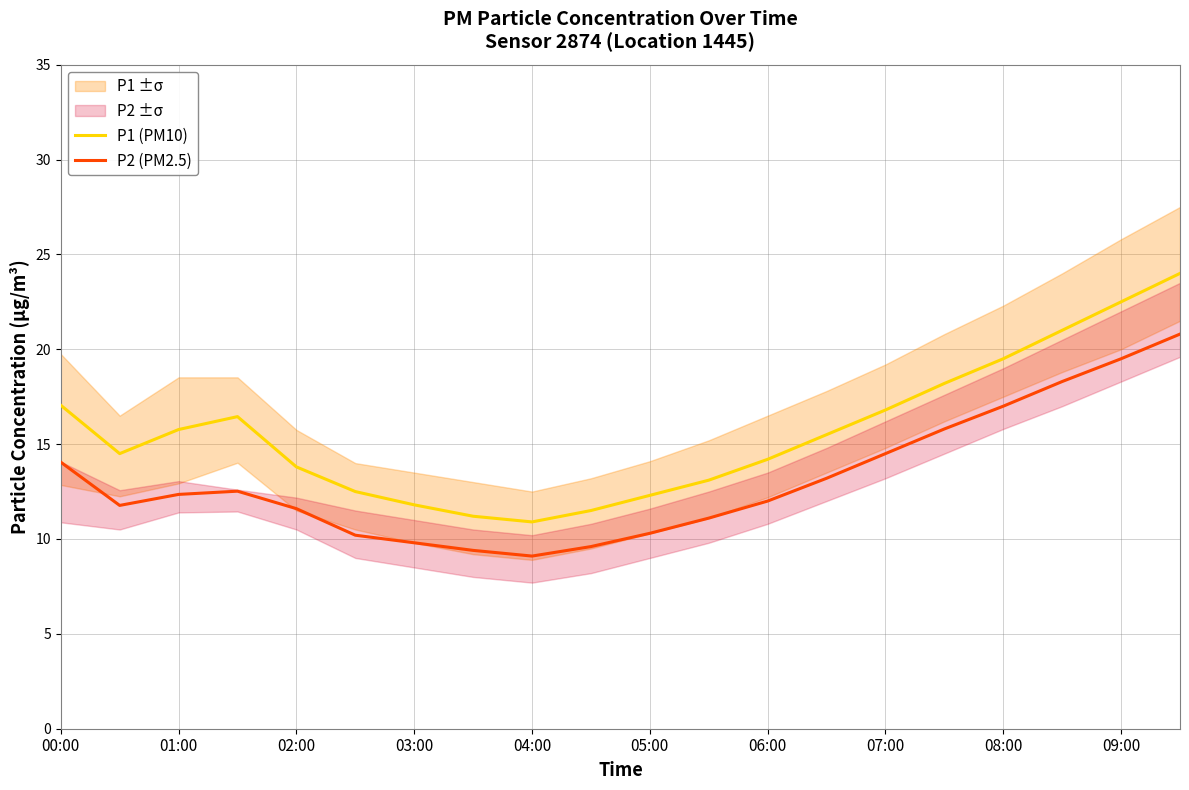

Reading left to right, what are all the values shown in this chart?

P1 (PM10): 17.1	14.5	15.8	16.4	13.8	12.5	11.8	11.2	10.9	11.5	12.3	13.1	14.2	15.5	16.8	18.2	19.5	21.0	22.5	24.0
P2 (PM2.5): 14.1	11.8	12.3	12.5	11.6	10.2	9.8	9.4	9.1	9.6	10.3	11.1	12.0	13.2	14.5	15.8	17.0	18.3	19.5	20.8